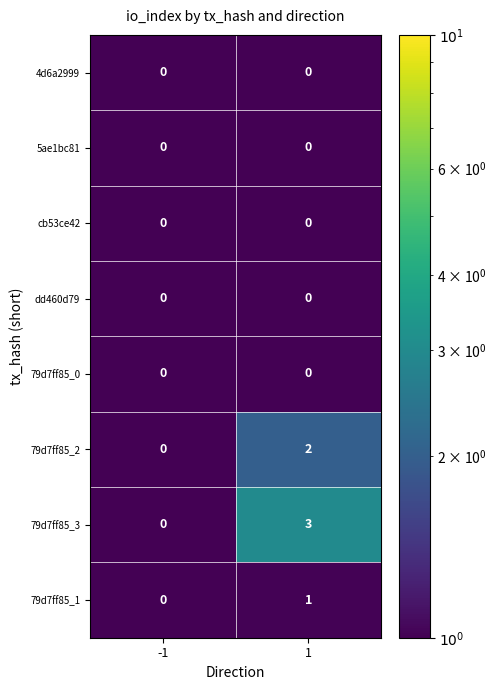

How many categories are shown in the chart?

2